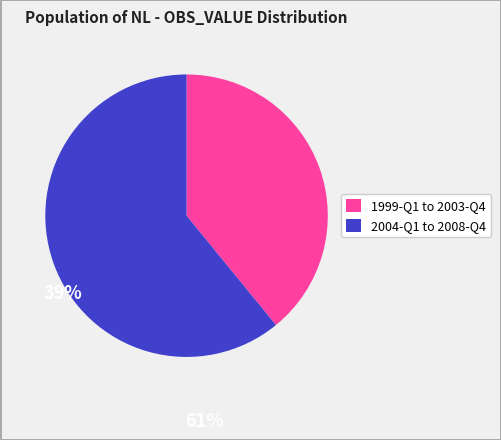

Is there any slice that represents more than half of the pie?

Yes